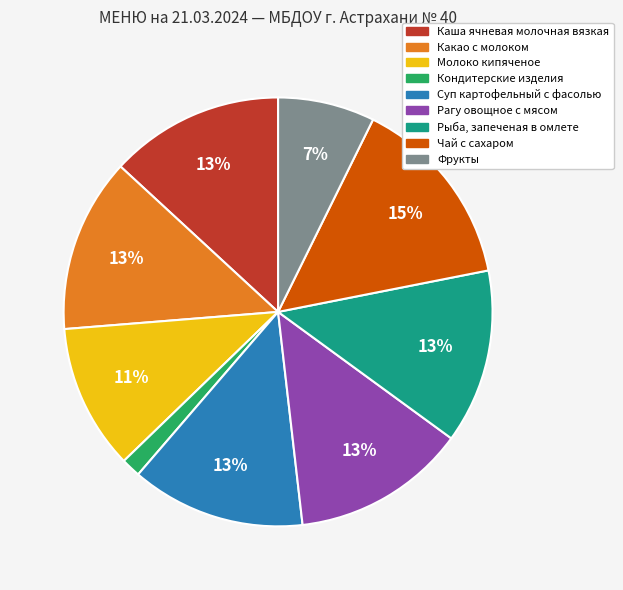

What percentage is the Какао с молоком slice, to the nearest percent?

13%